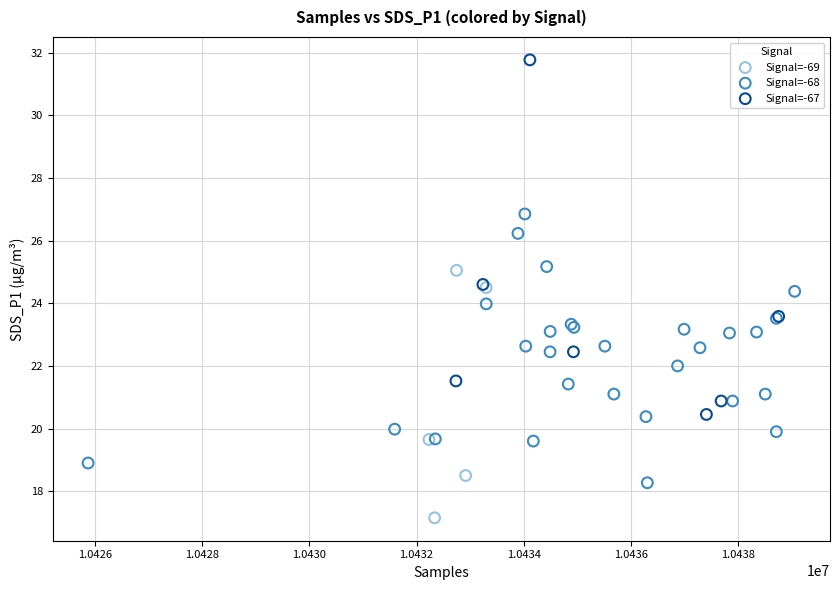

Which series has the widest spread of Y values?

Signal=-67